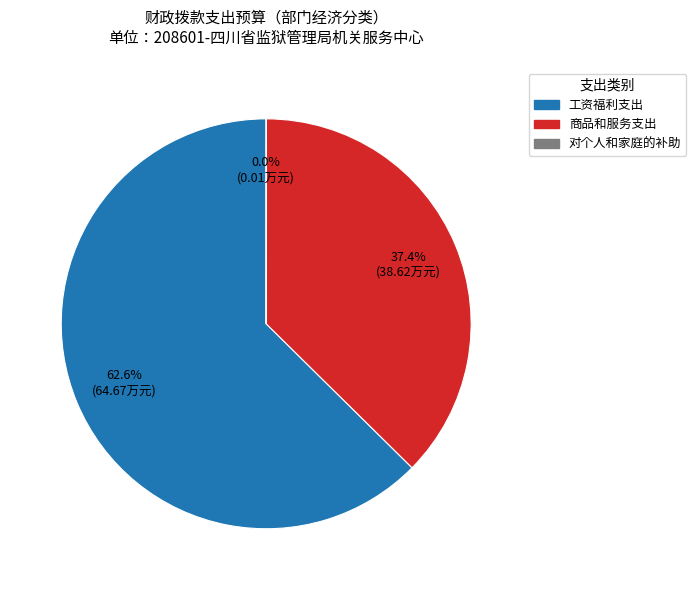

Is the sum of 工资福利支出 and 商品和服务支出 greater than half?

Yes